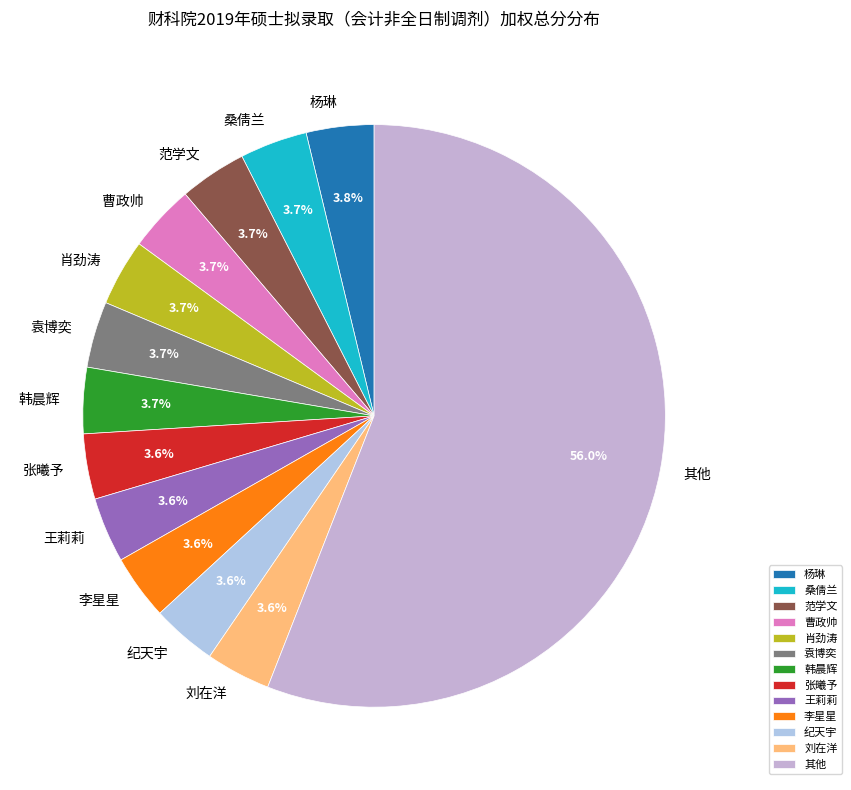

Which slice is the largest?

其他